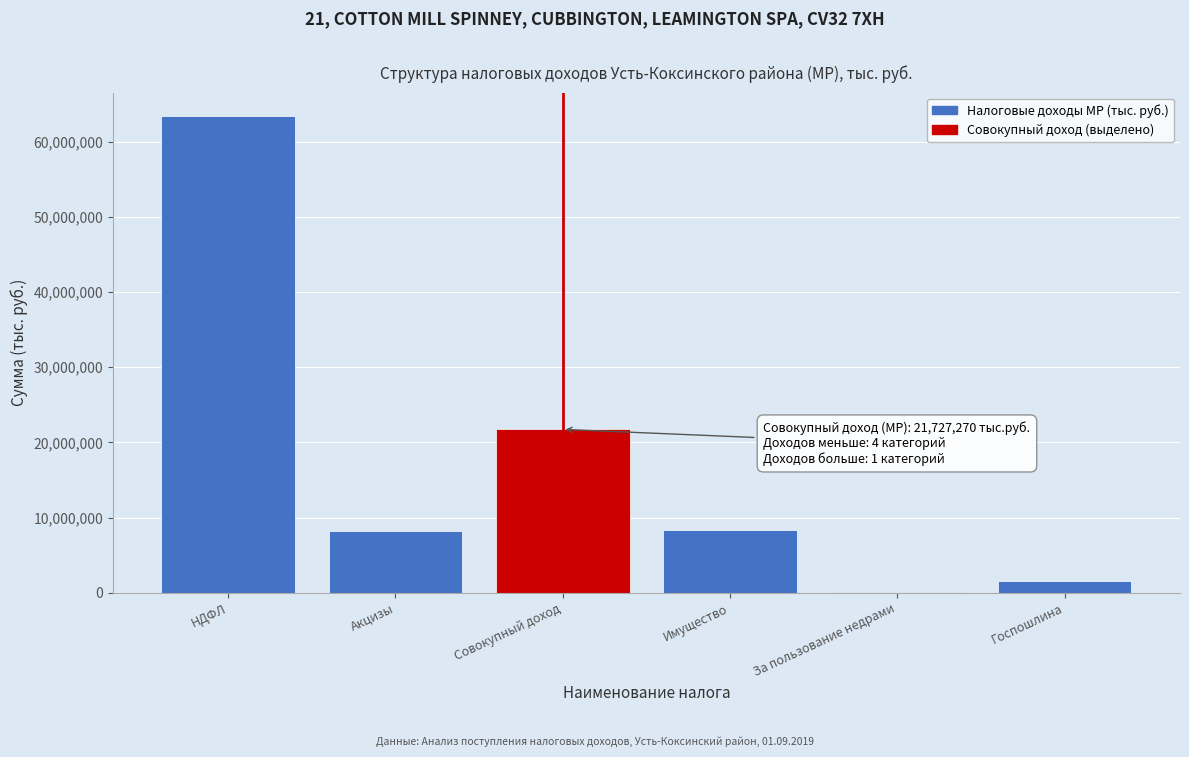

What is the sum of all values?

103270190